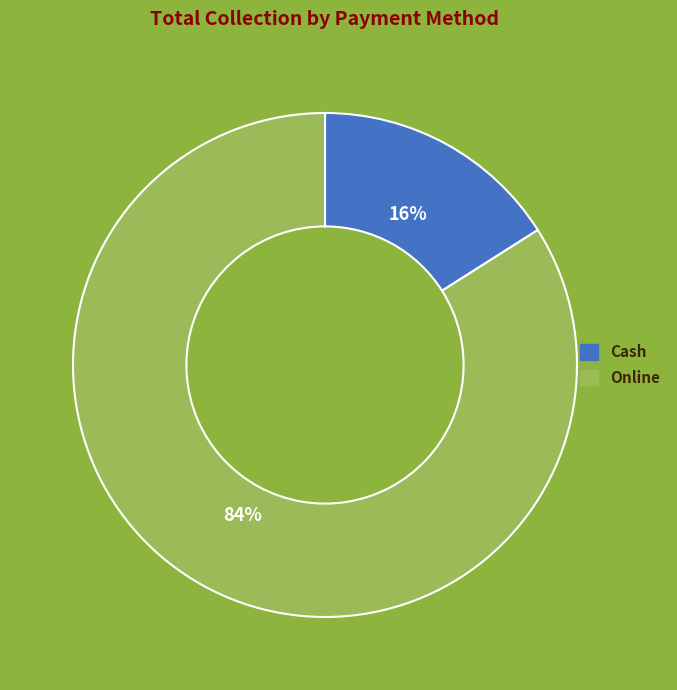

Which slice represents more than half of the pie?

Online